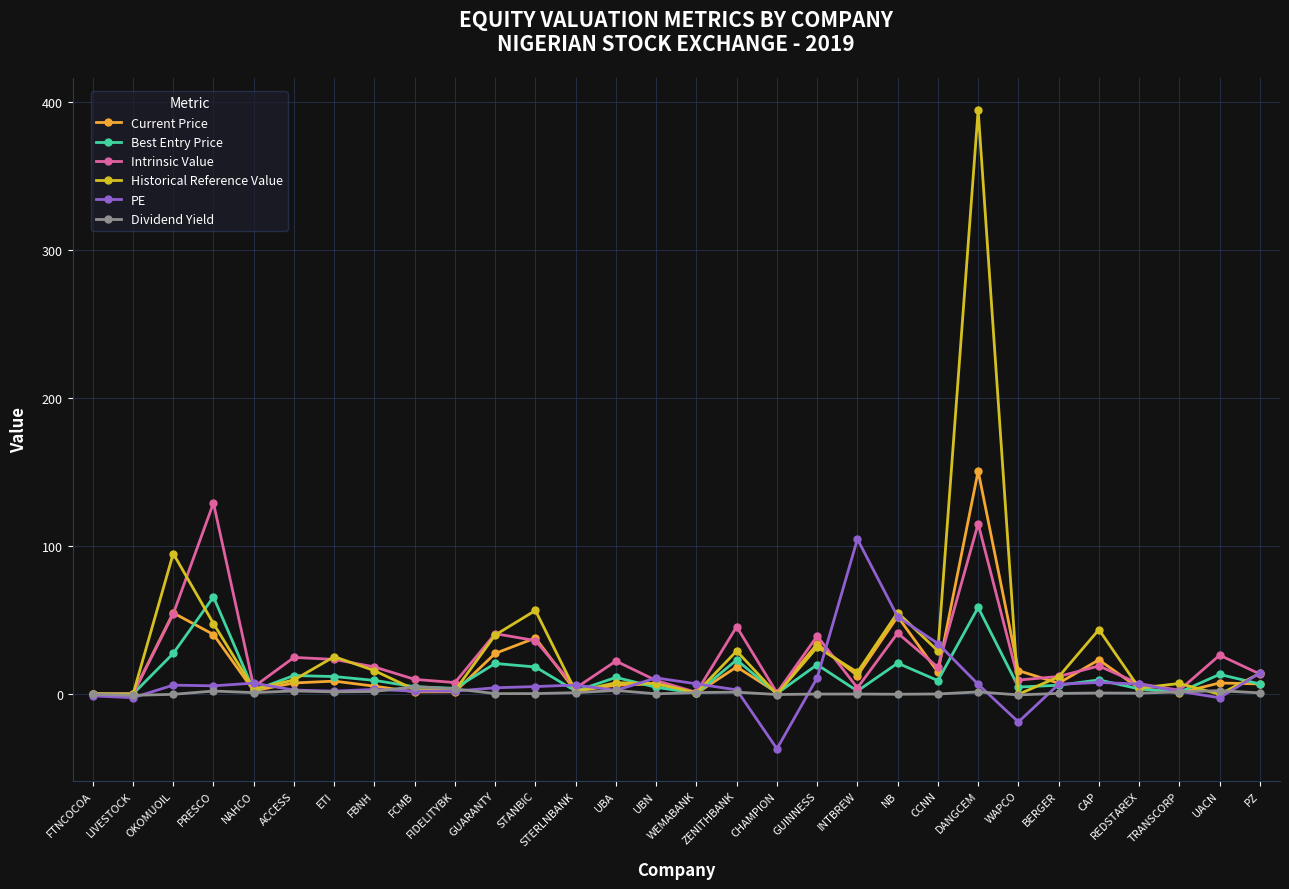

At which label is Intrinsic Value closest to 64?

OKOMUOIL